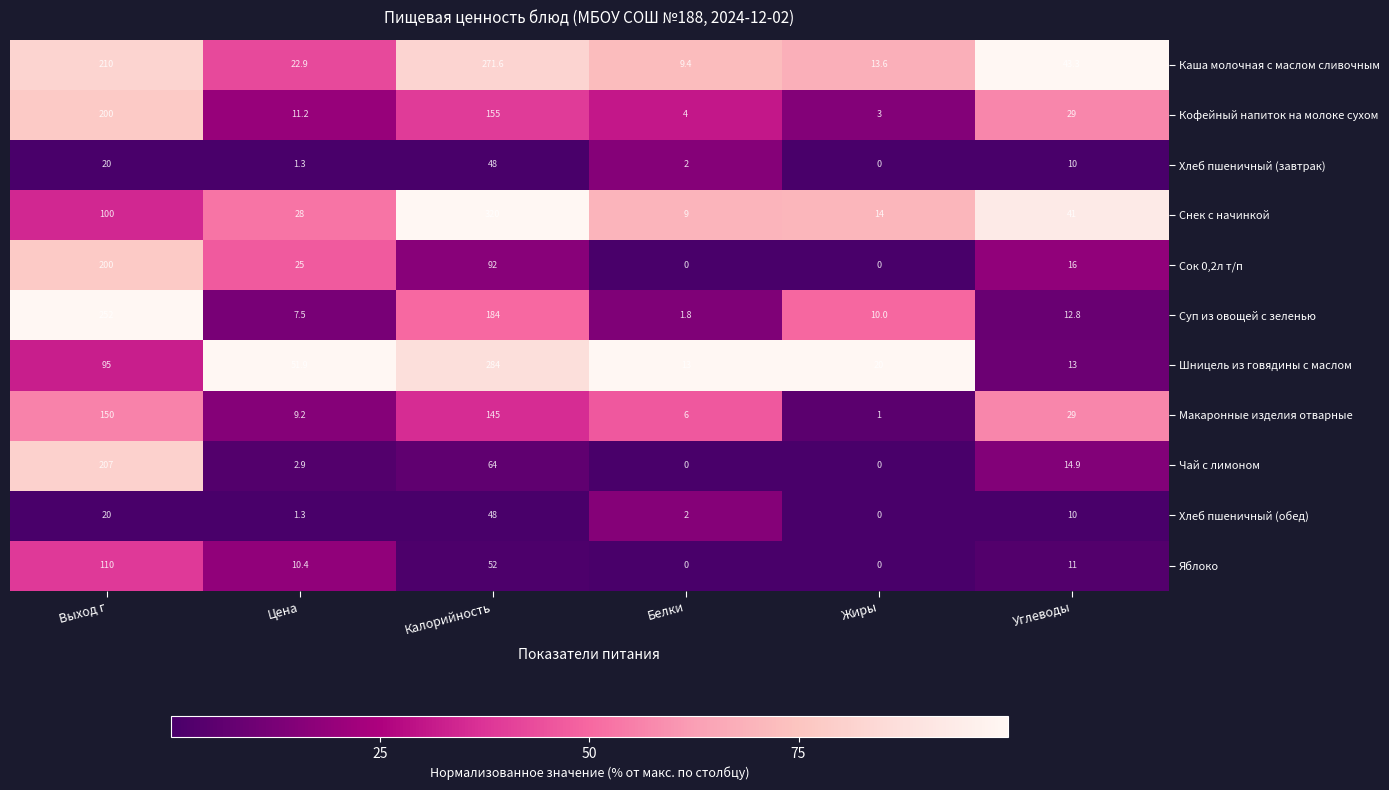

What is the total value across all series at Выход г?

1564.0